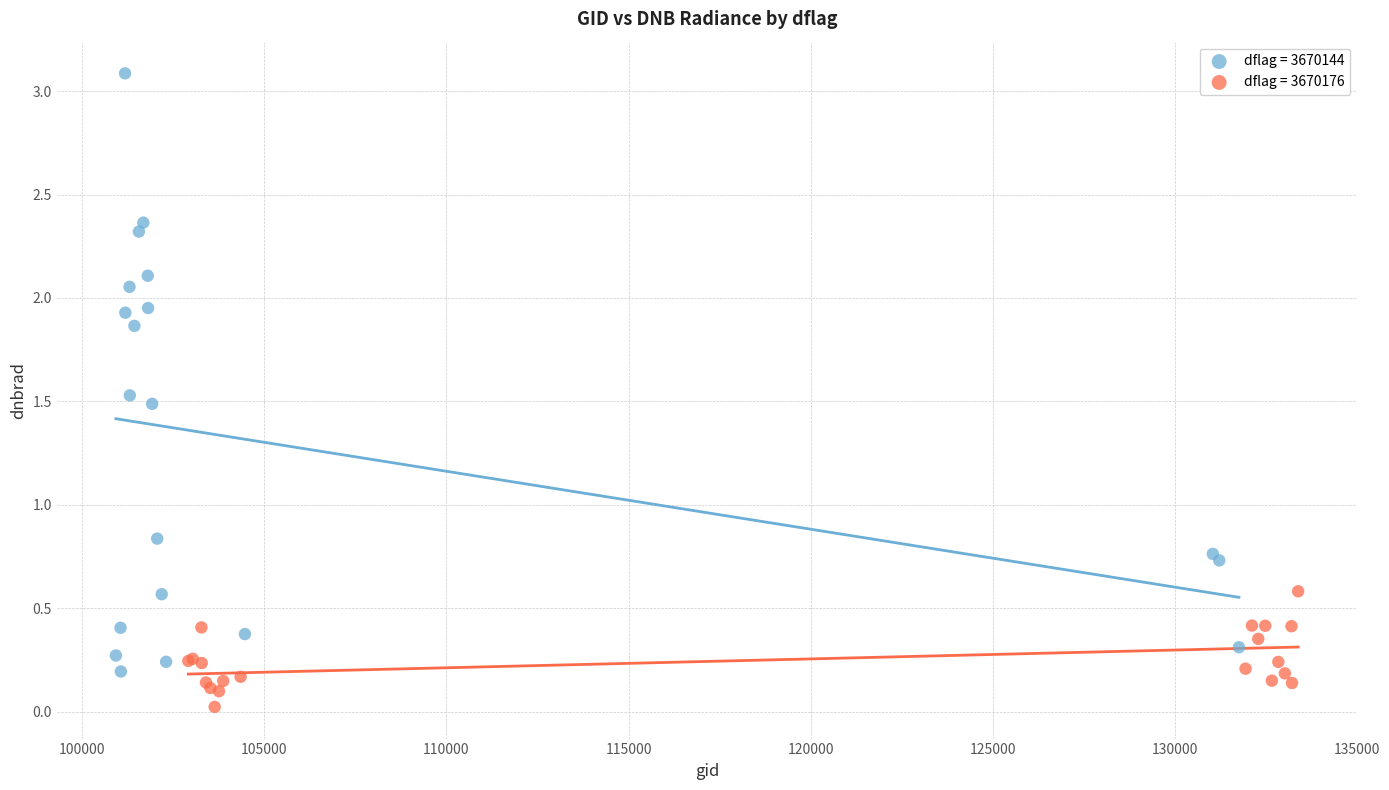

Which series has the widest spread of Y values?

dflag = 3670144